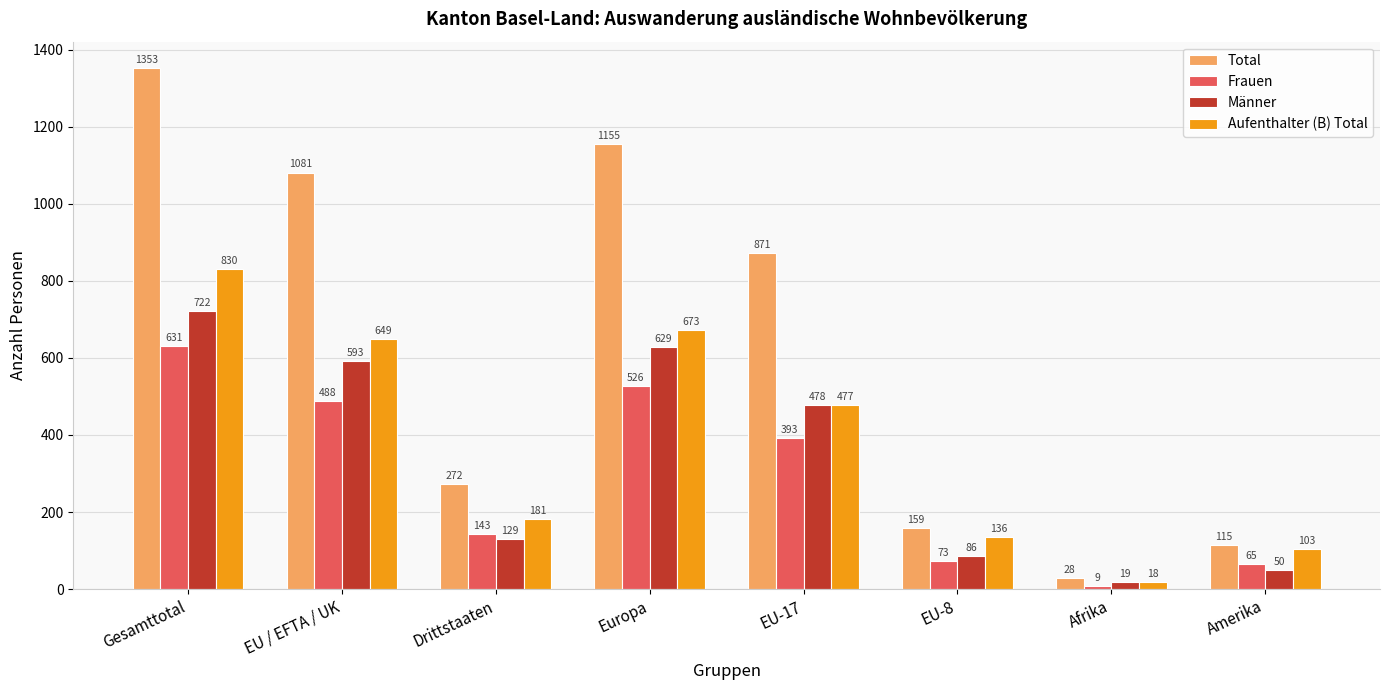

At which label does Frauen reach its minimum?

Afrika